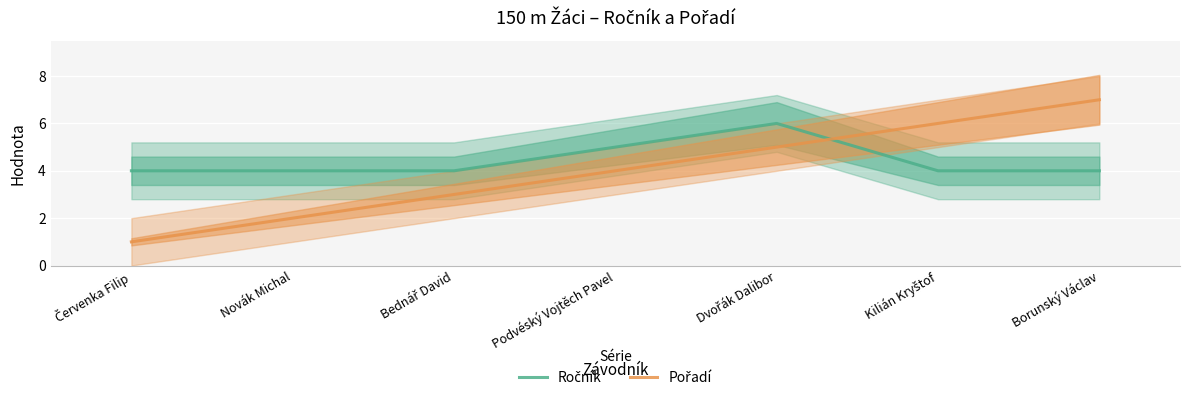

True or false: Ročník has a value of 2 at Červenka Filip.

False